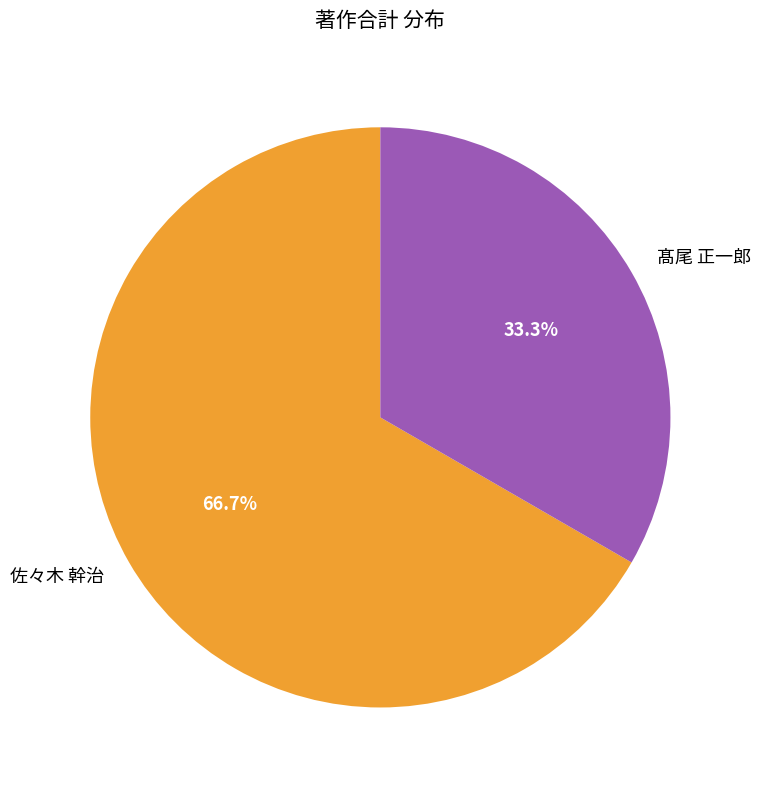

Which category has the smallest portion of the pie?

髙尾 正一郎